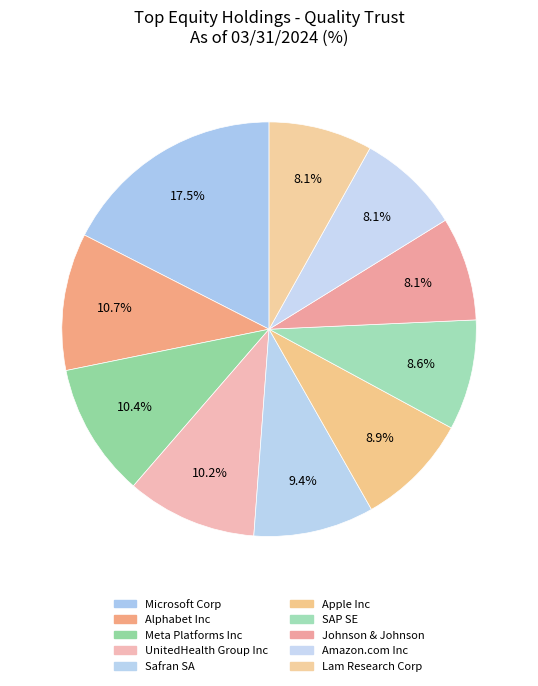

The Amazon.com Inc slice represents 22% of the pie. True or false?

False